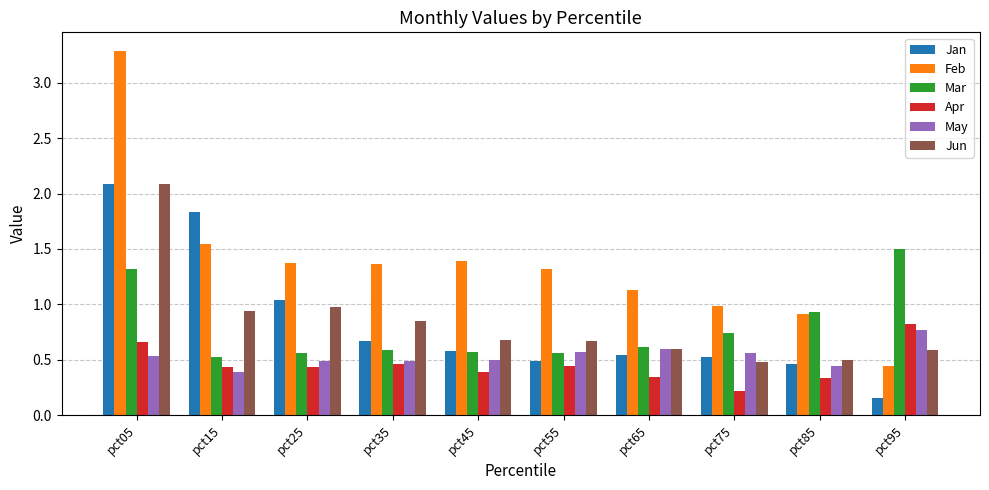

What is the difference between the maximum and minimum values in the Jun series?

1.6